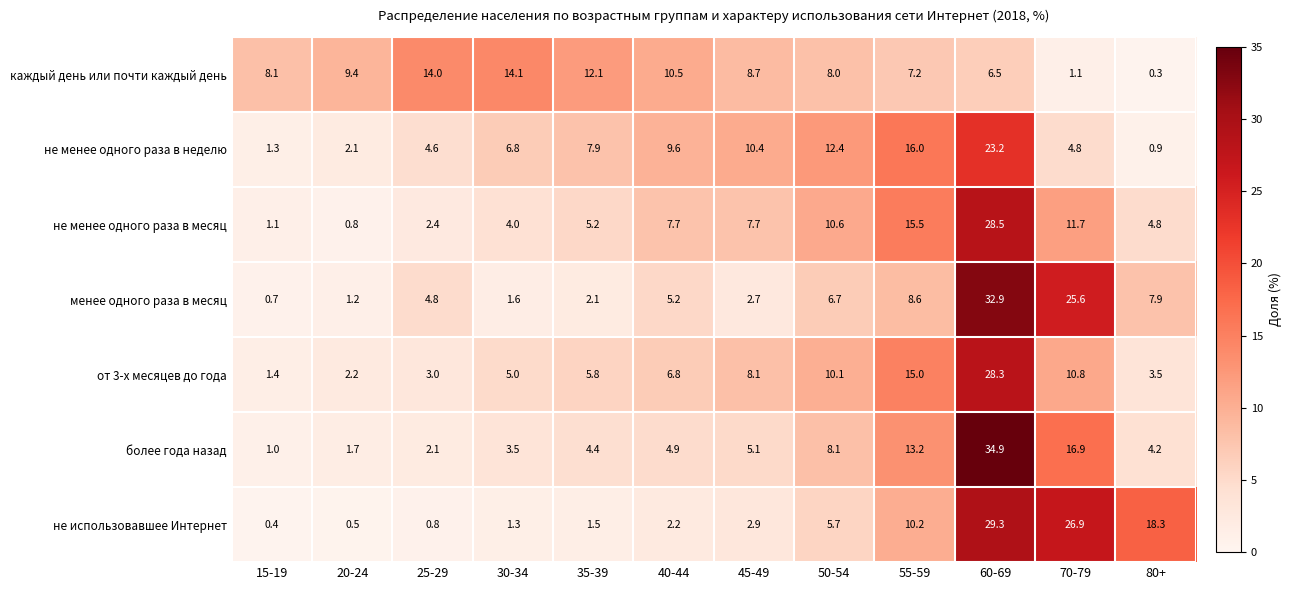

At 25-29, list the series in order from smallest to largest.

не использовавшее Интернет, более года назад, не менее одного раза в месяц, от 3-х месяцев до года, не менее одного раза в неделю, менее одного раза в месяц, каждый день или почти каждый день